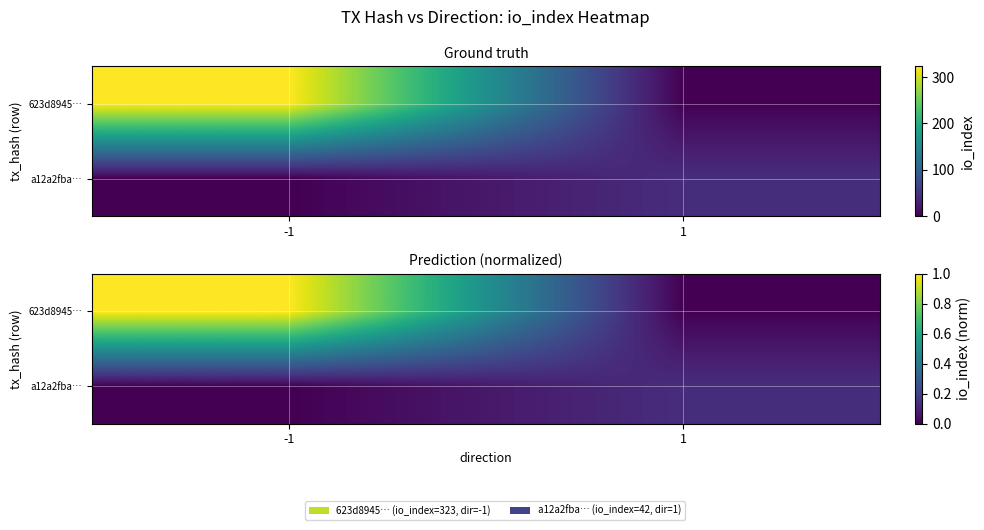

What is the spread (max minus min) of values at 1?

0.1